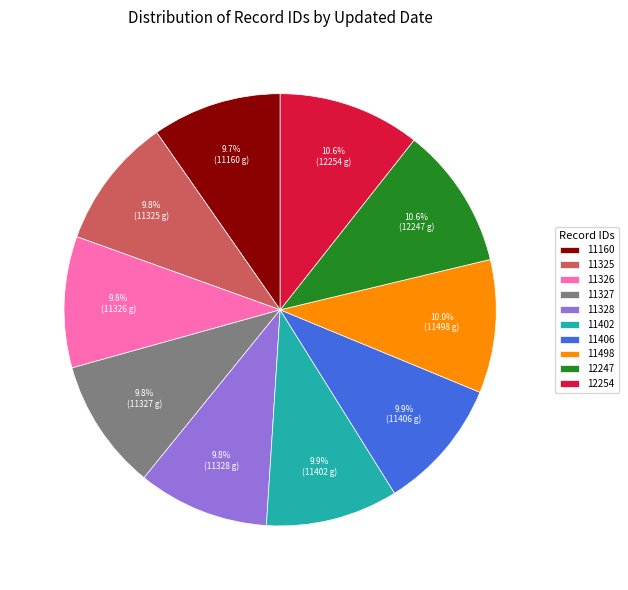

How many slices are in this pie chart?

10